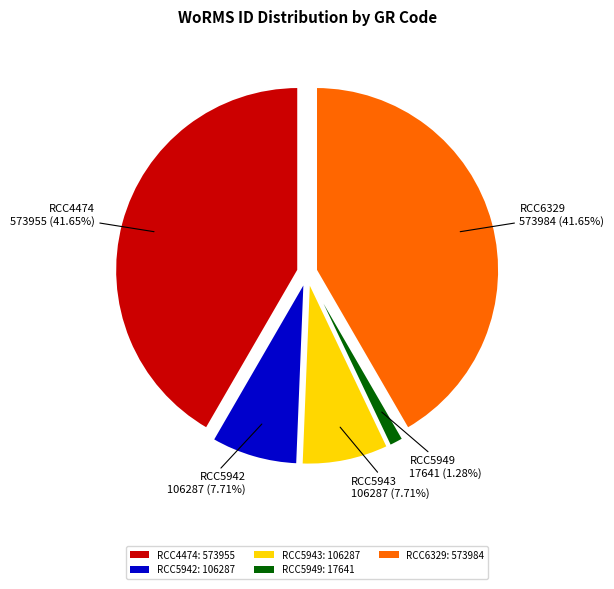

Which category has the smallest portion of the pie?

RCC5949